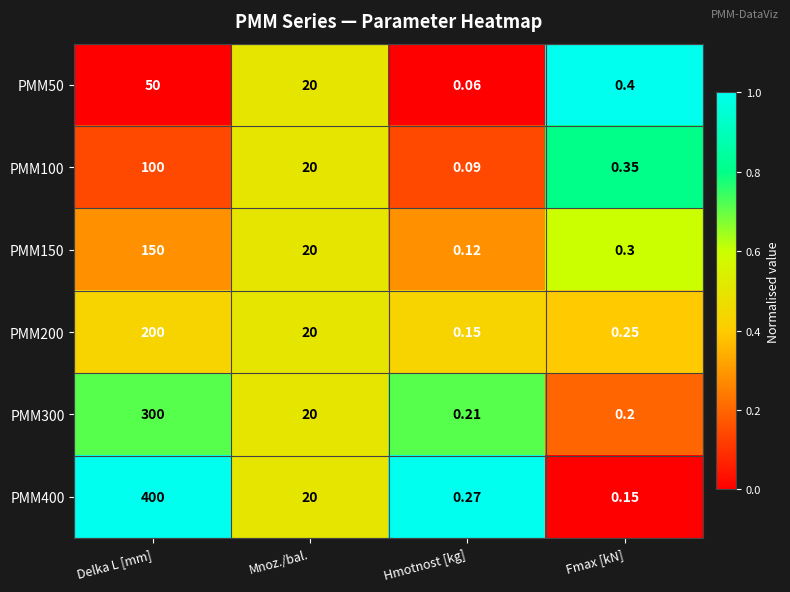

At which label is PMM200 closest to 100?

Mnoz./bal.